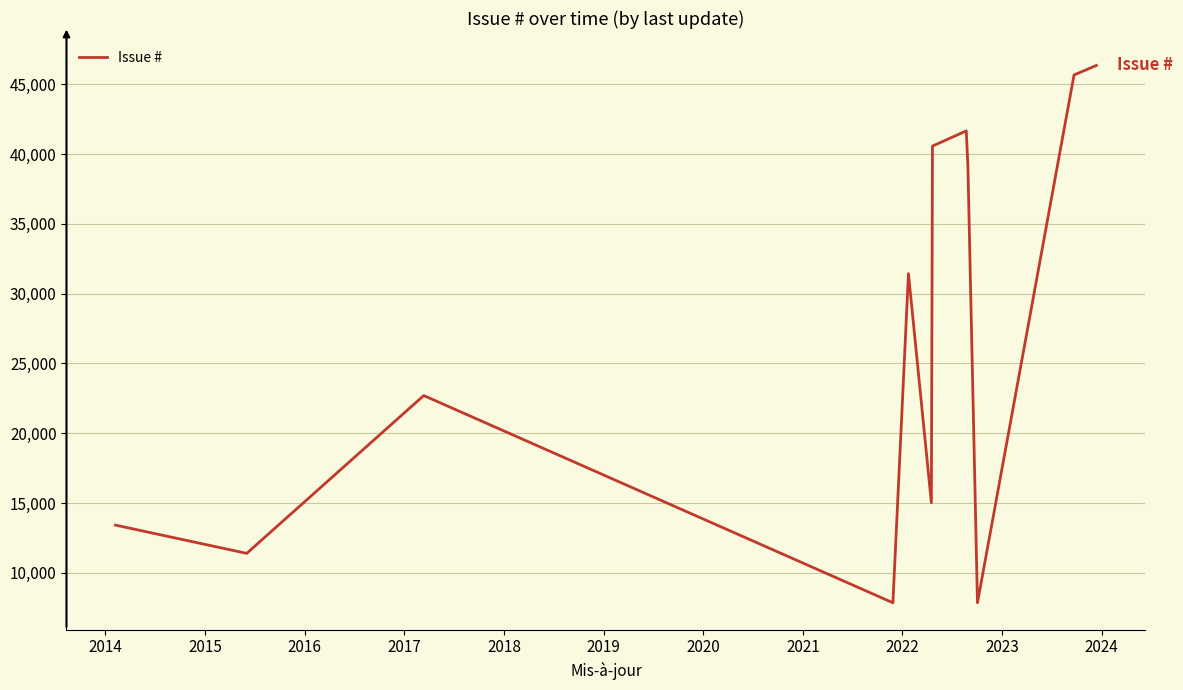

True or false: the data has more than 2 interior local peaks.

True